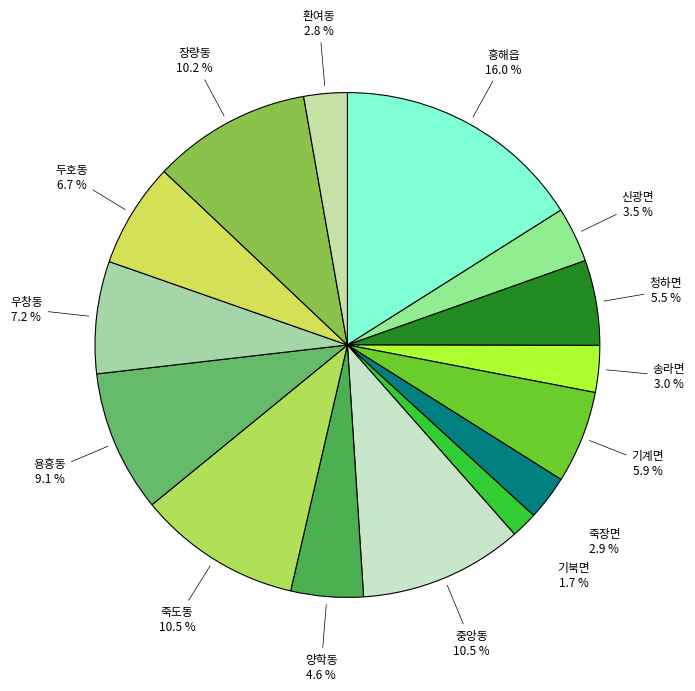

Is there a majority slice in this chart?

No